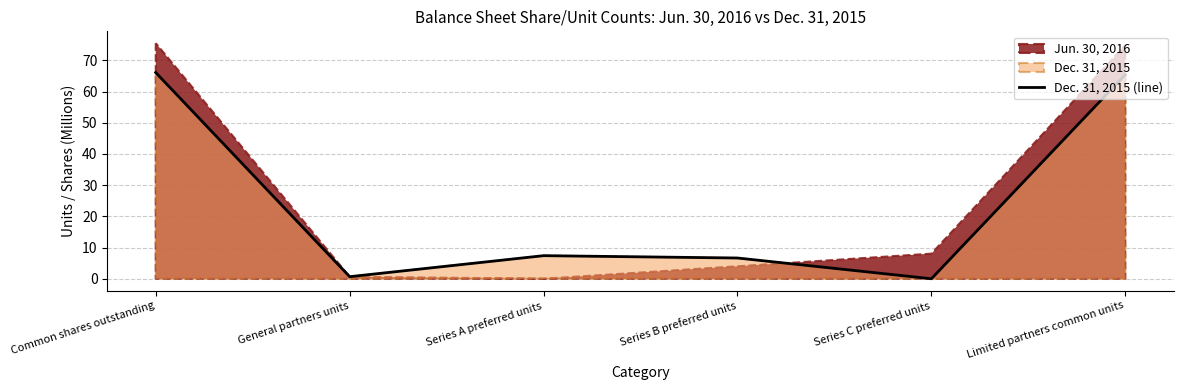

Is it true that the value at Series A preferred units is 7.4?

True